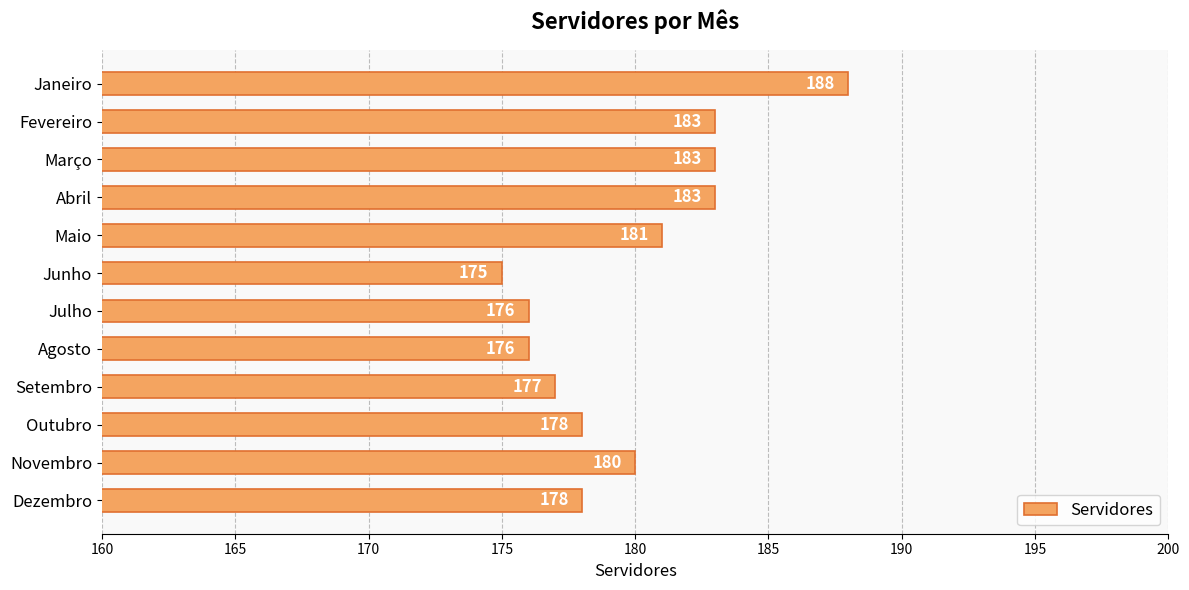

What position from the bottom is Setembro?

4